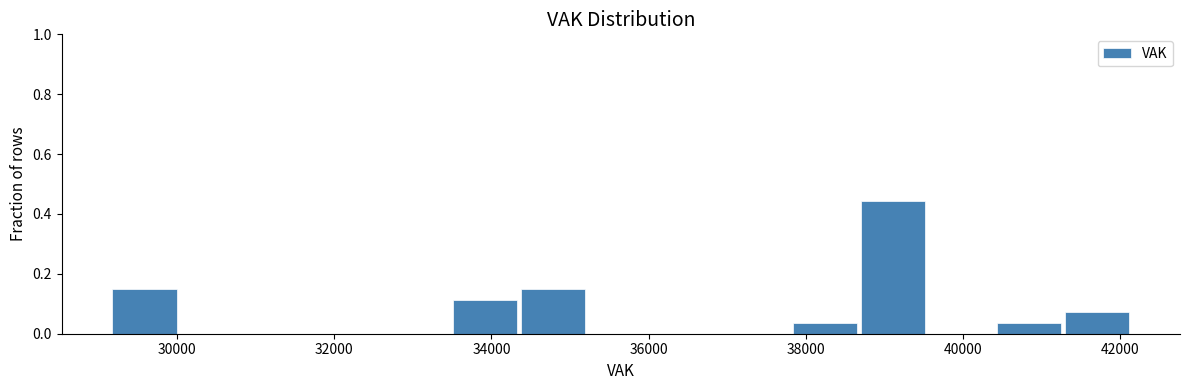

Which range on the x-axis has the tallest bar?

38600 to 39600